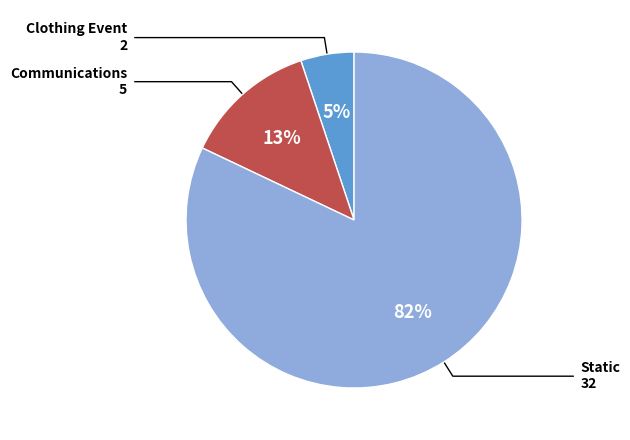

Does any single category account for the majority?

Yes